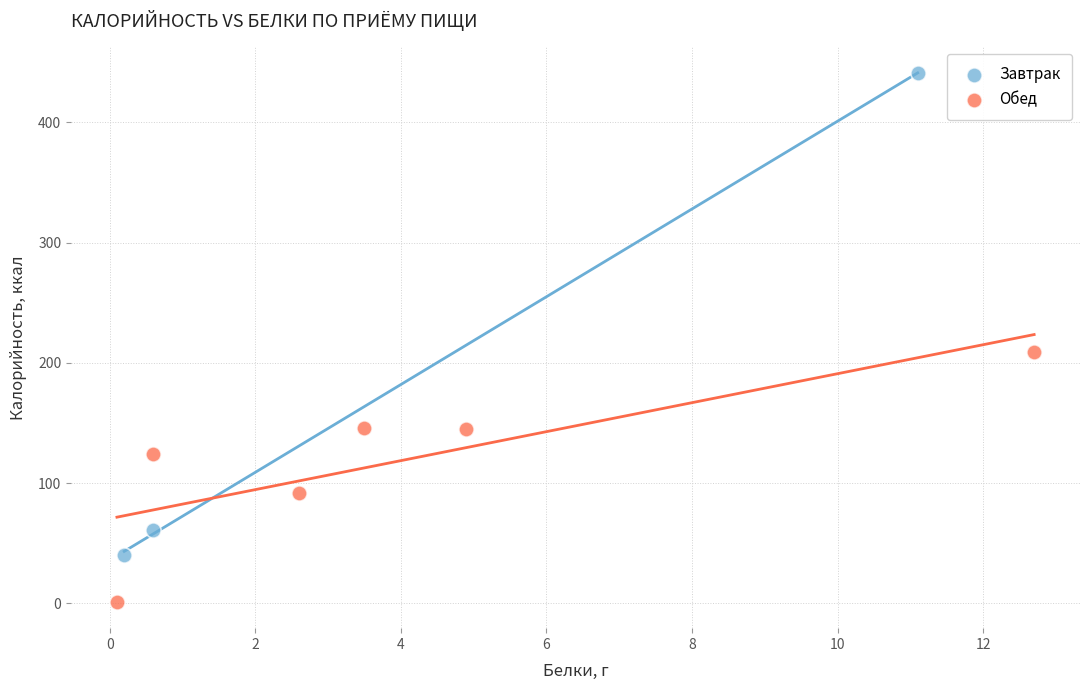

Which series has the largest Y range (max minus min)?

Завтрак